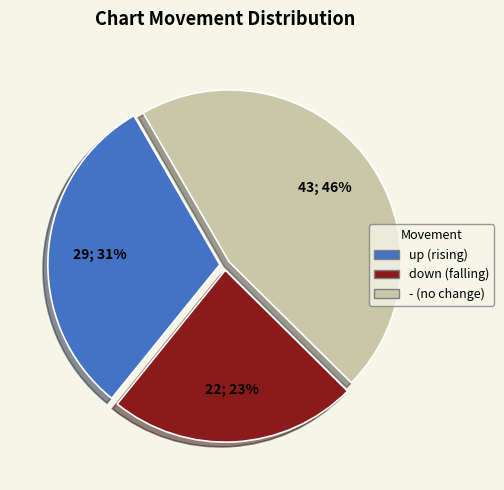

True or false: down accounts for 13% of the total.

False